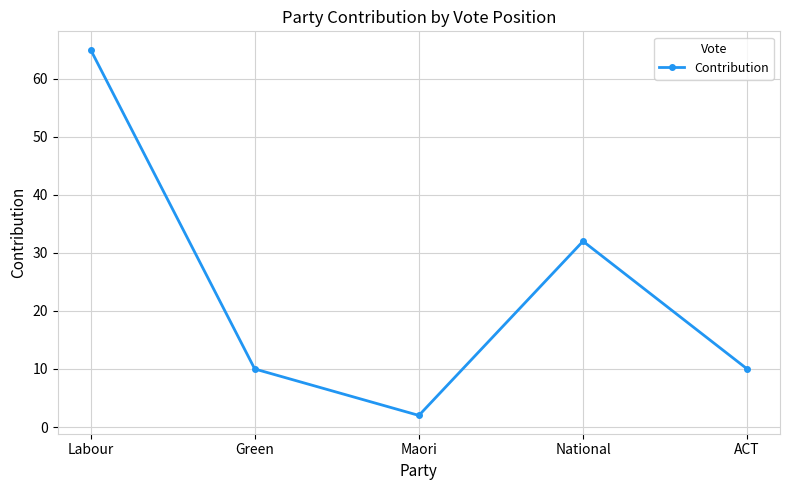

Which category has the lowest value across all series?

Maori